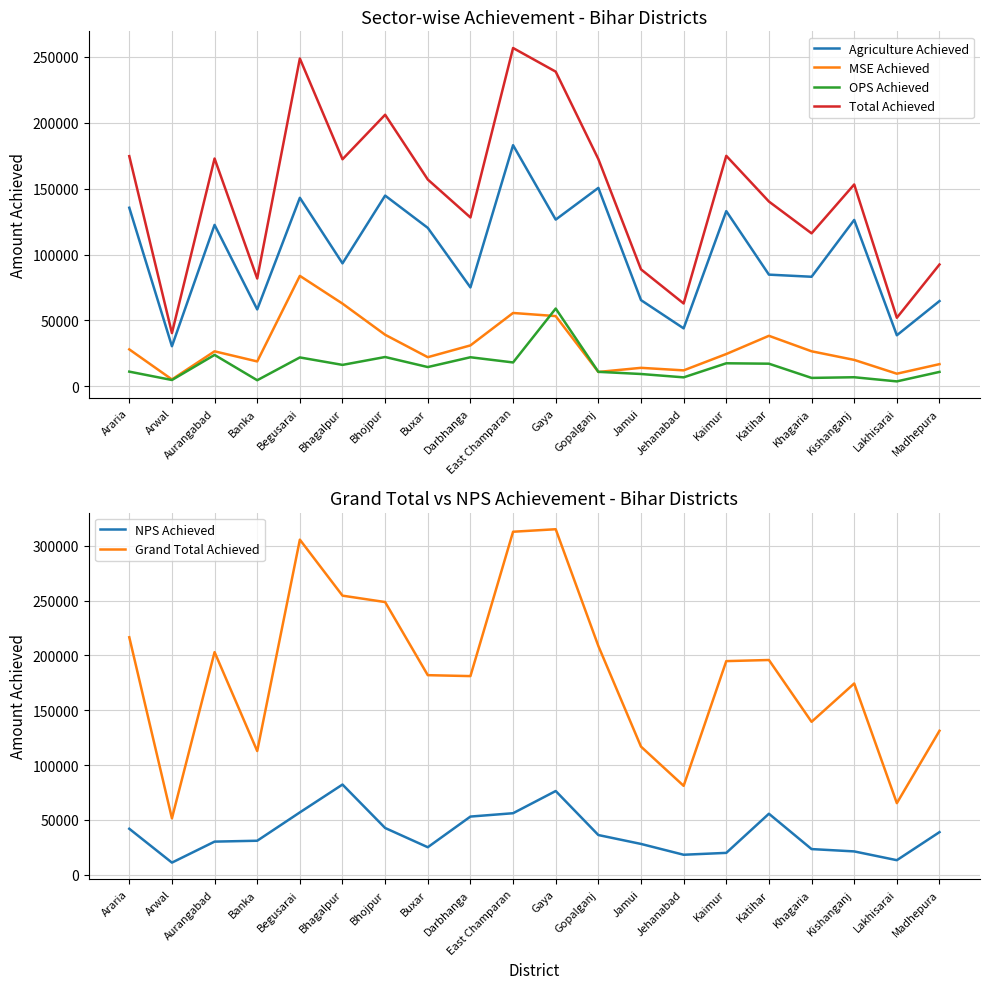

Between Khagaria and Darbhanga, which is larger?

Khagaria